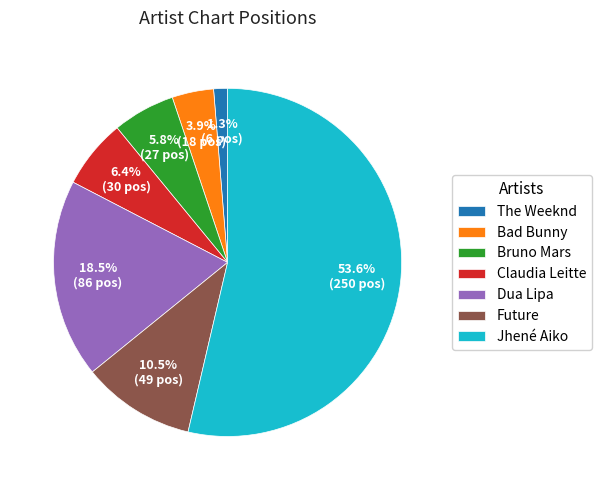

How many slices are in this pie chart?

7